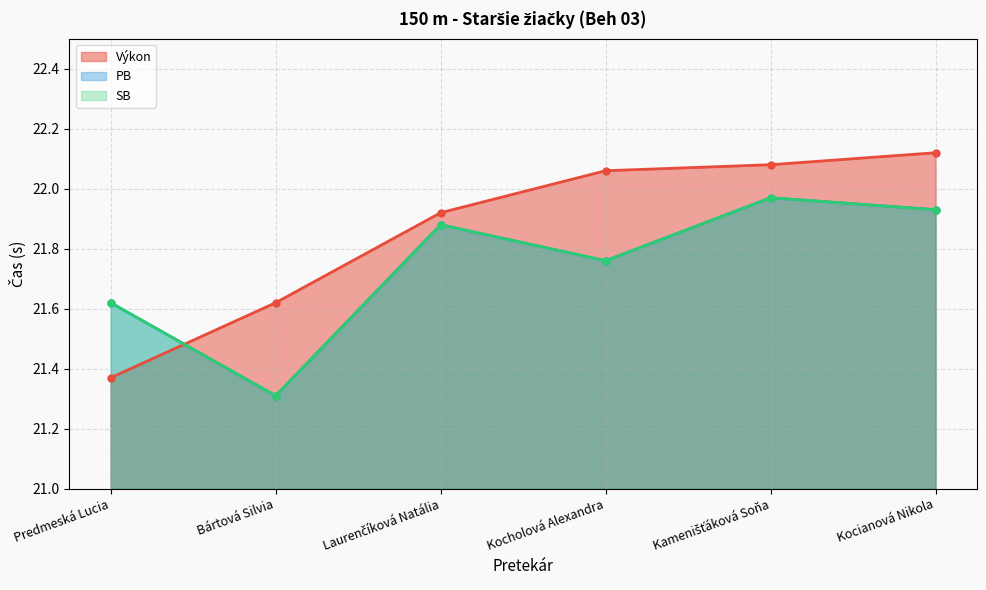

How many intersections are there between PB and Výkon?

1